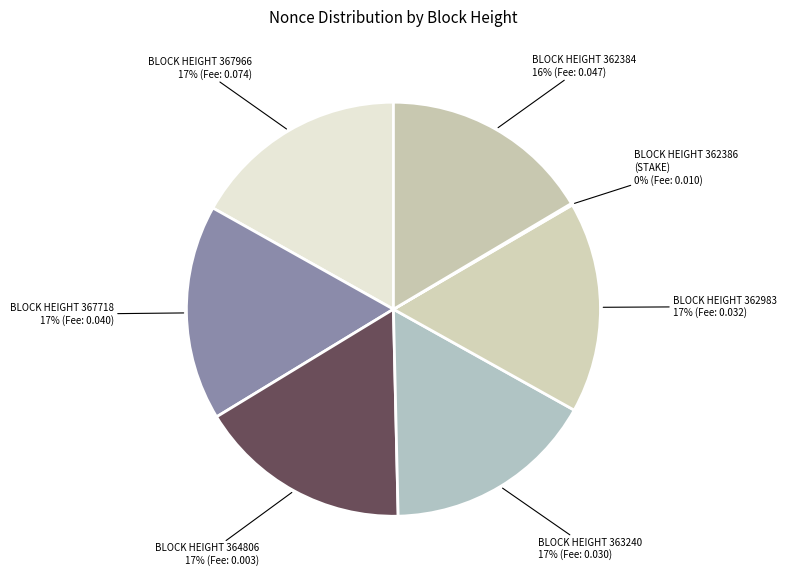

To the nearest percent, what is the average slice percentage?

14%